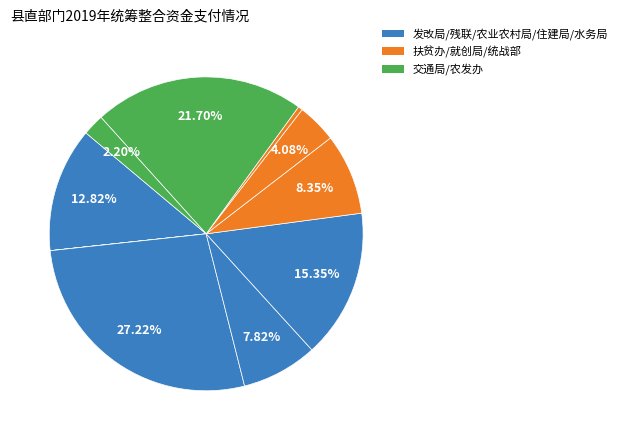

To the nearest percent, what is the difference between the largest and smallest slice percentages?

27%